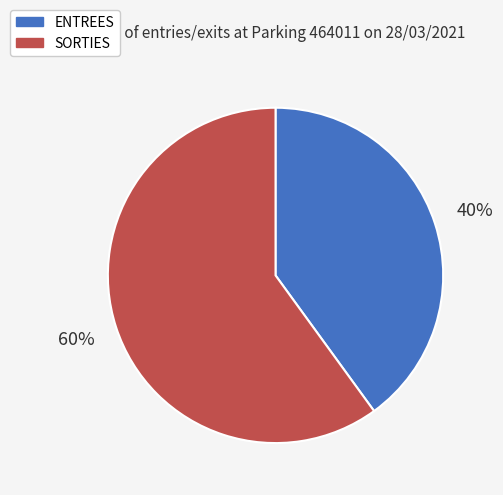

To the nearest percent, what is the combined percentage of ENTREES and SORTIES?

100%